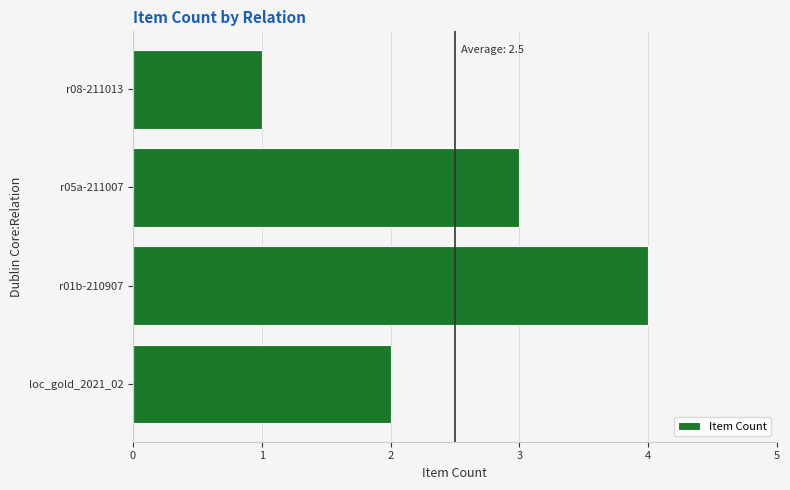

What value does the data have at r05a-211007?

3